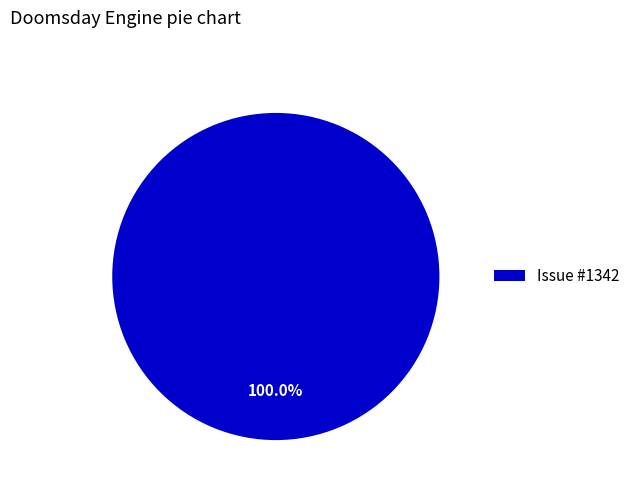

How many slices are in this pie chart?

1